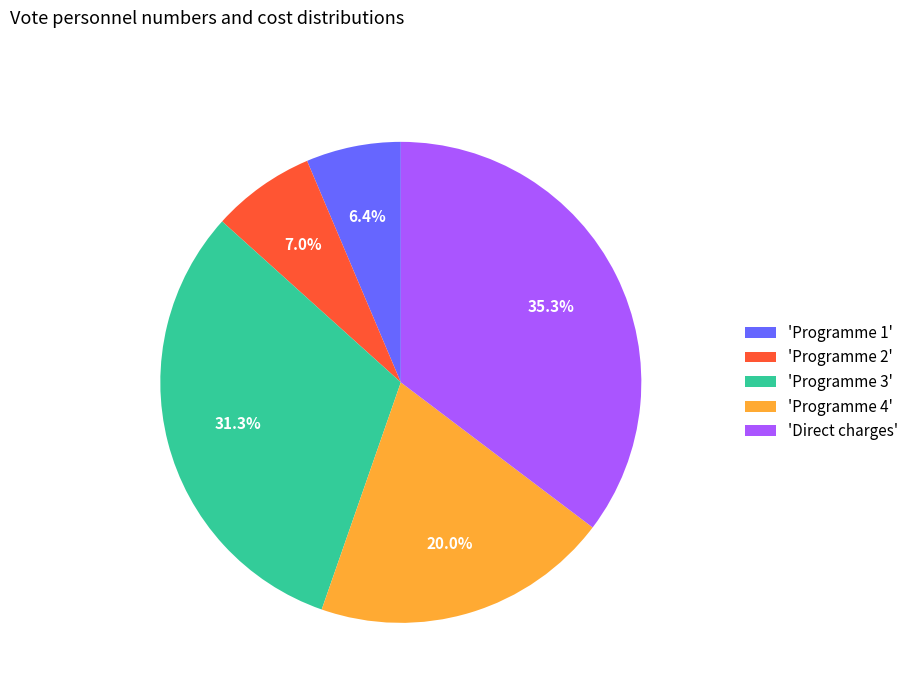

How many slices are in this pie chart?

5